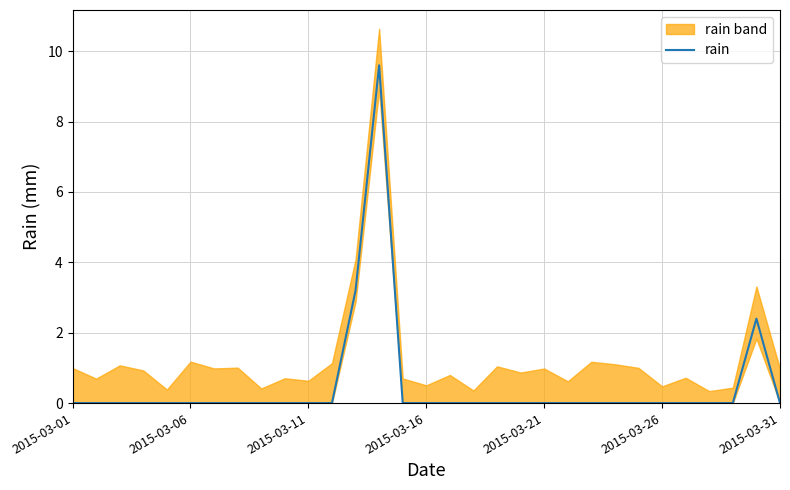

The rain series shows 0.0 at 2015-03-11. True or false?

True